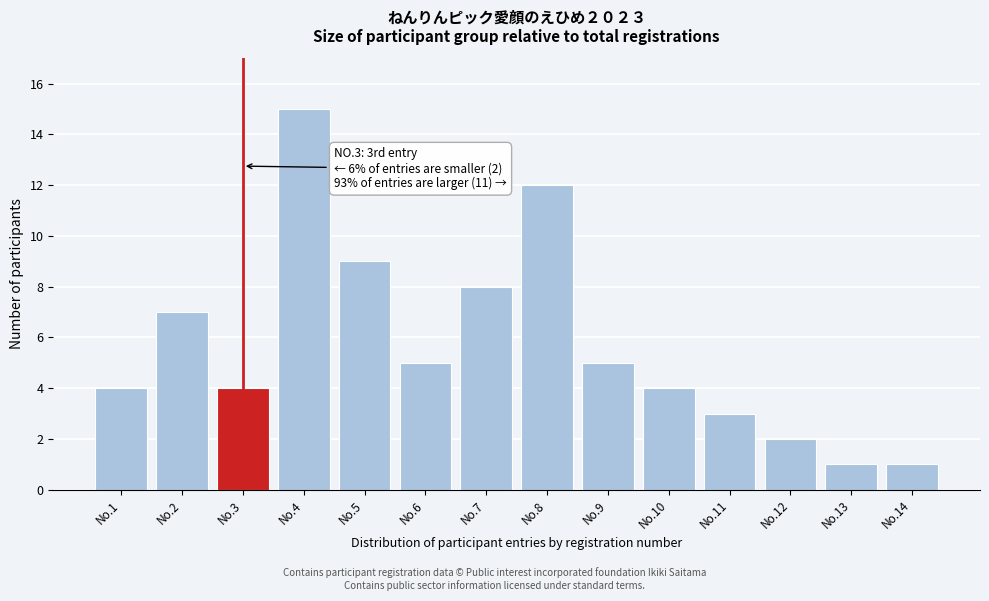

Reading right to left, transcribe all the data shown in this chart.

1	1	2	3	4	5	12	8	5	9	15	4	7	4